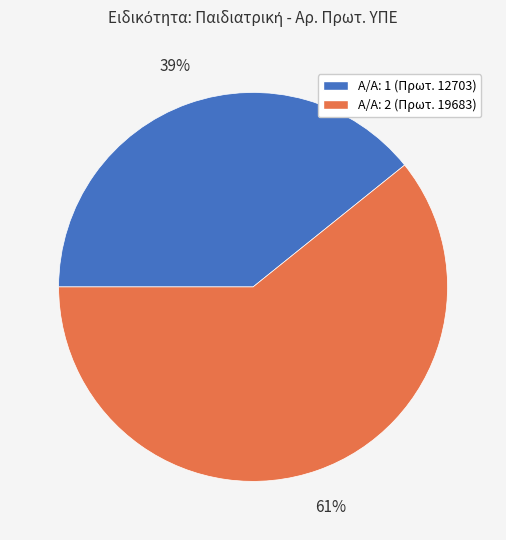

Is there any slice that represents more than half of the pie?

Yes